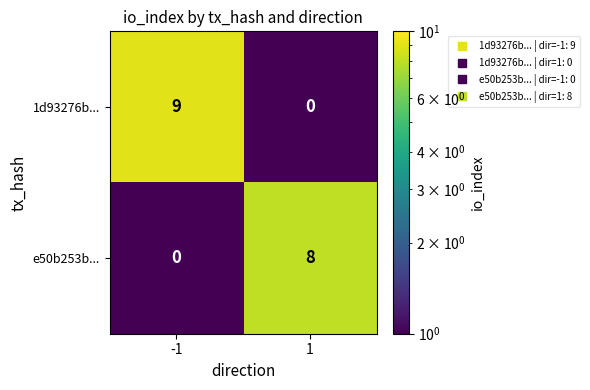

Which series has the largest total across all categories?

1d93276b...